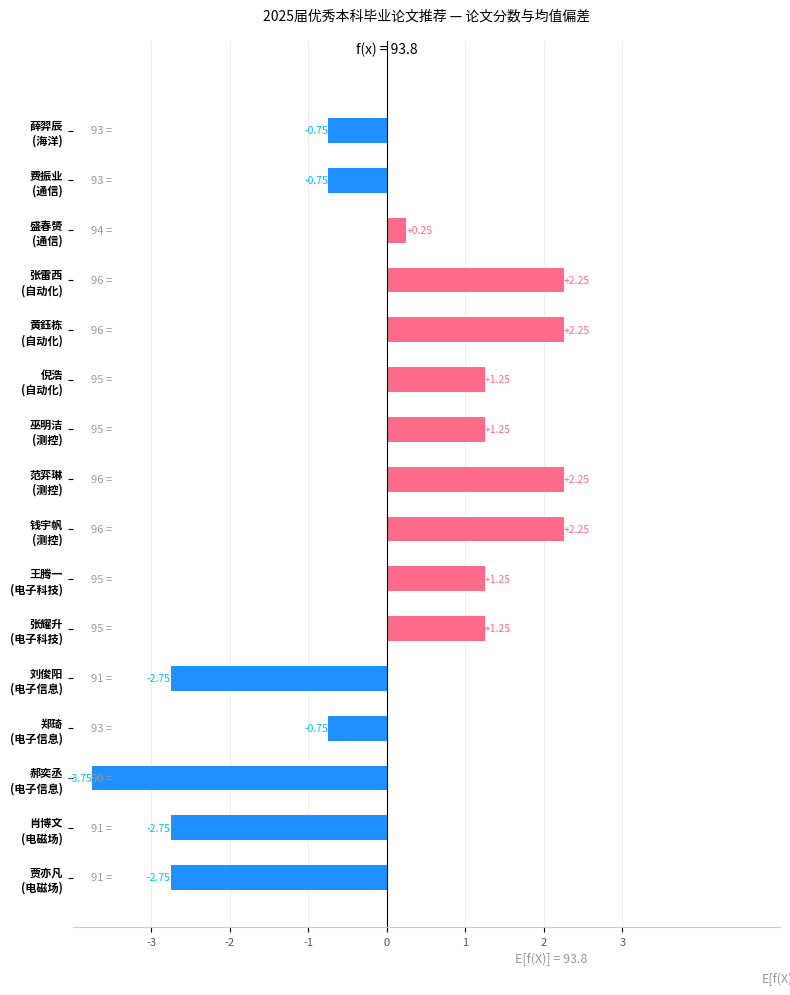

What is the difference between the maximum and minimum values?

6.0